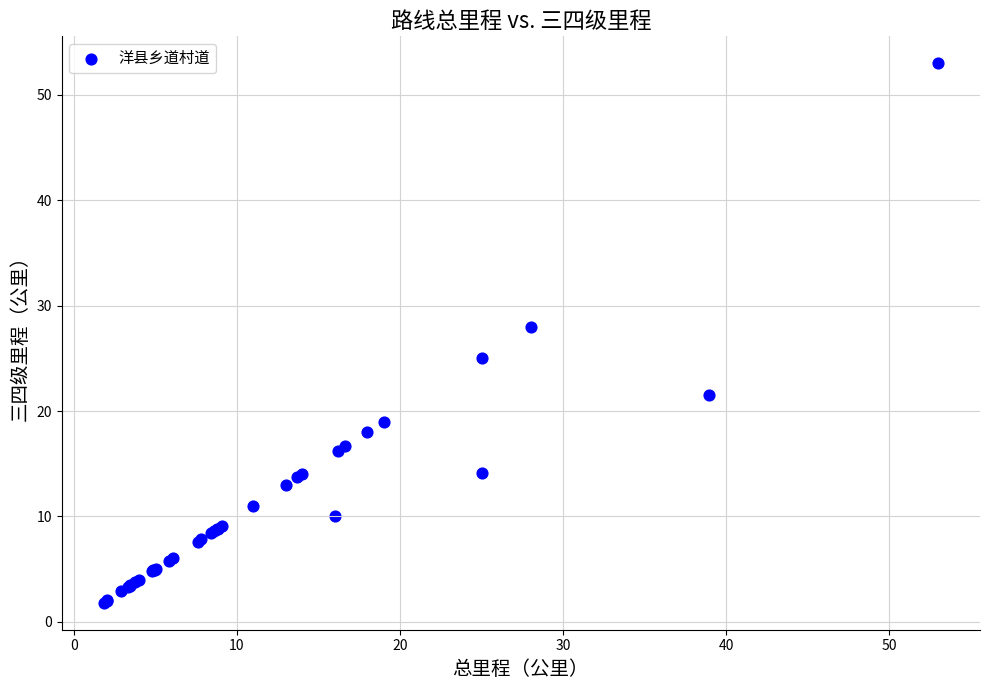

What Y value in the scatter plot is closest to 27?

28.0